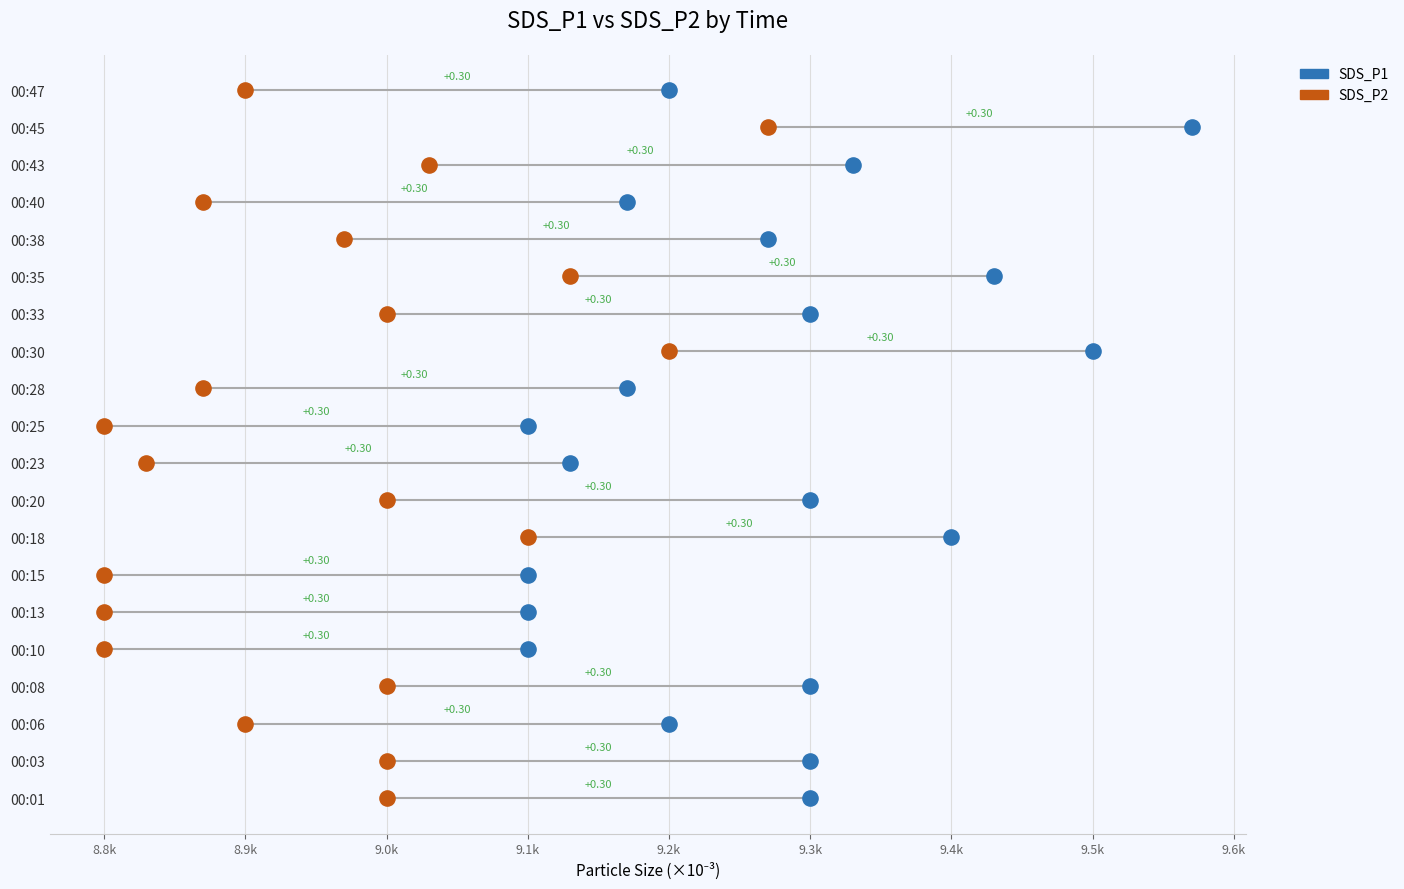

What are all the series names shown in the legend?

SDS_P1, SDS_P2